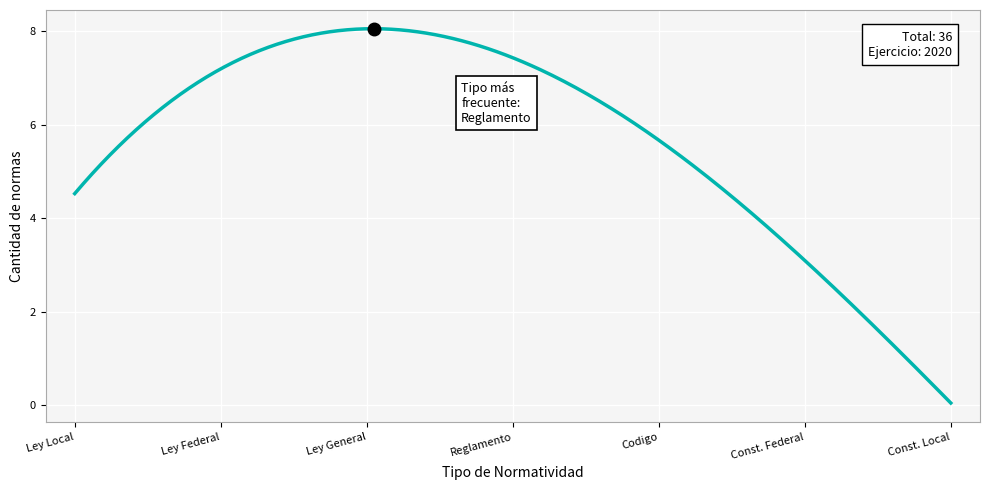

What is the difference between the maximum and minimum values?

8.0